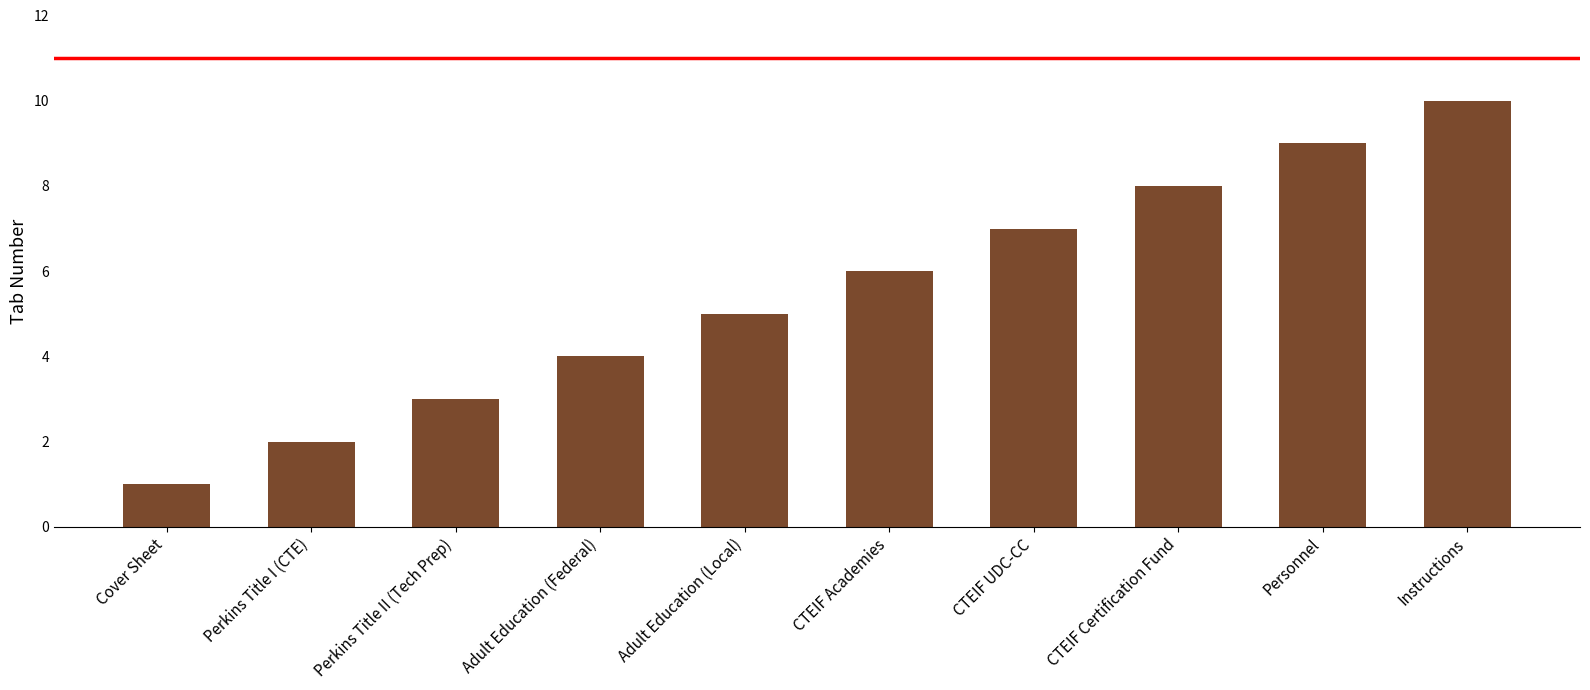

Which has a higher value, CTEIF Certification Fund or CTEIF Academies?

CTEIF Certification Fund